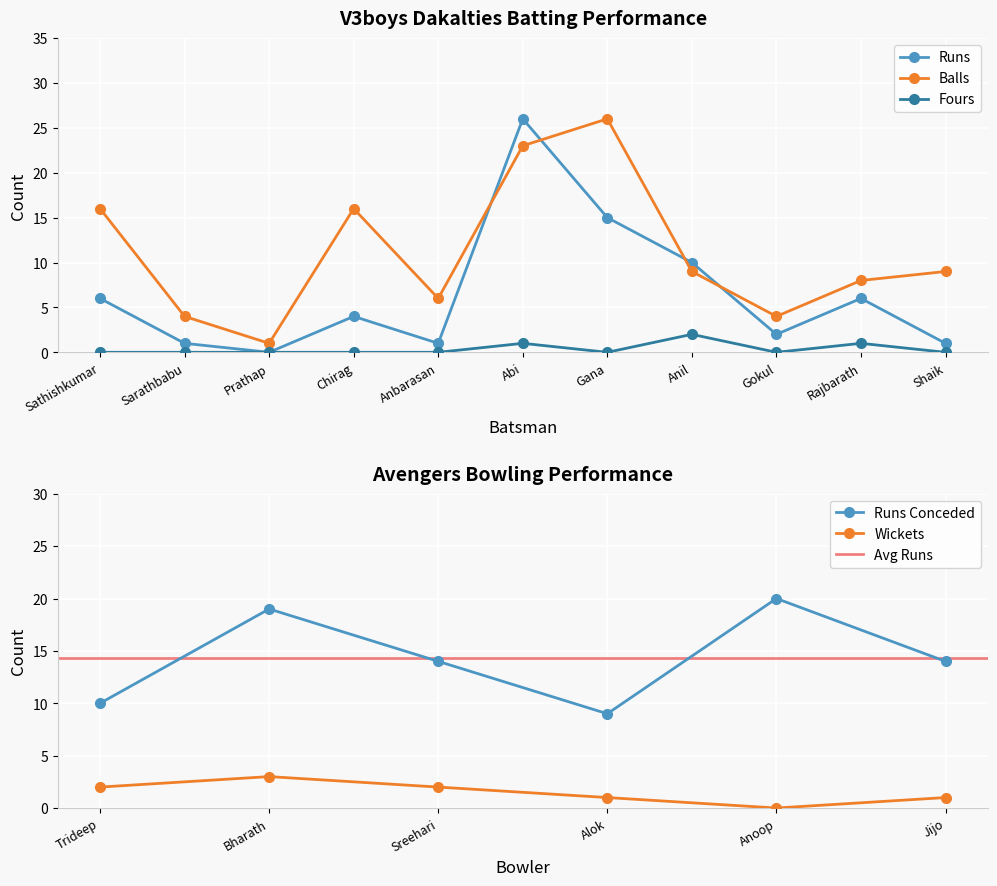

At which category does Fours reach its first local valley?

Gana